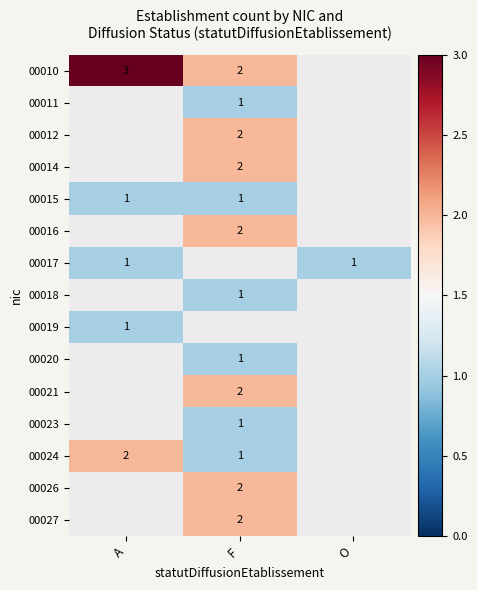

Between O and F, which is larger?

F